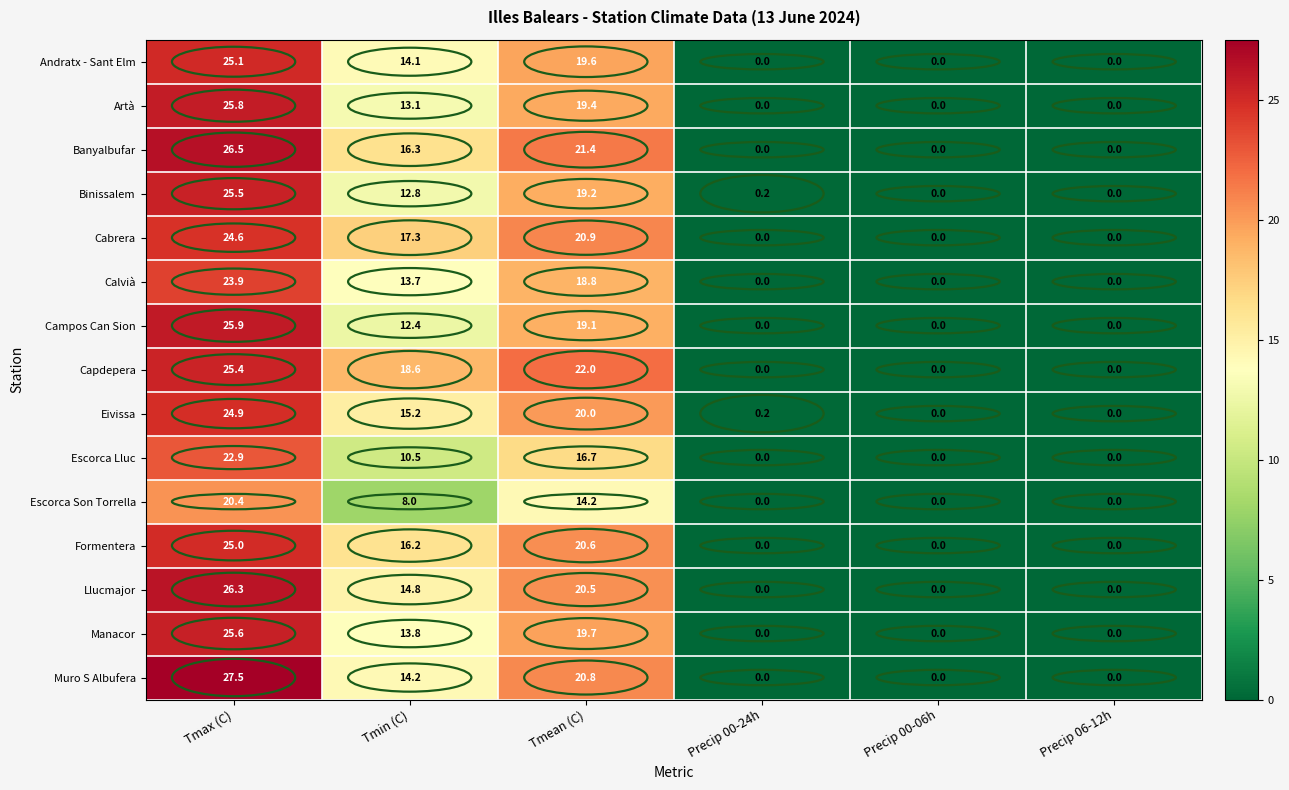

What is the difference between the Escorca Lluc values at Precip 06-12h and Tmean (C)?

16.7